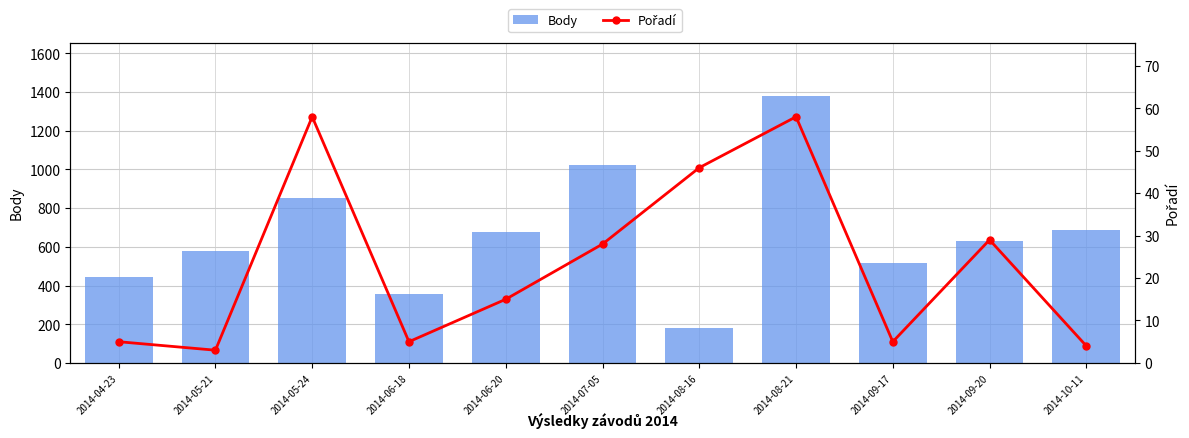

Is it true that Pořadí equals 73 at 2014-08-16?

False